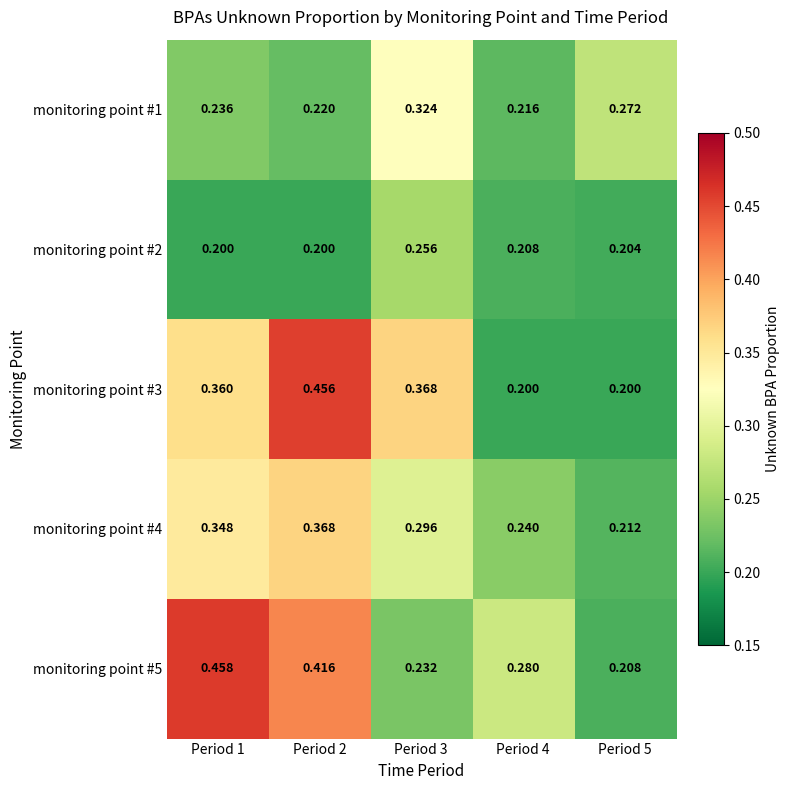

Is the value of monitoring point #5 at Period 1 greater than the value of monitoring point #2 at Period 3?

Yes